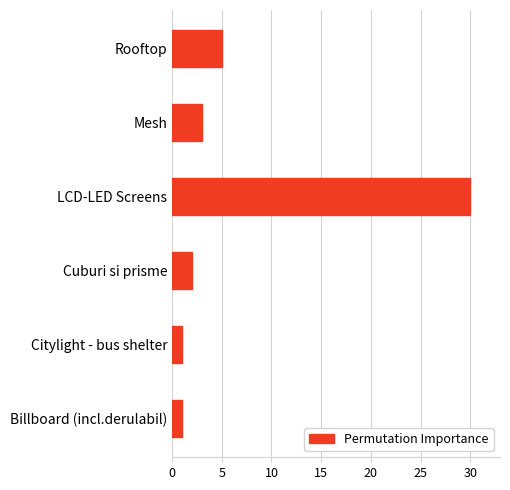

What is the average value?

7